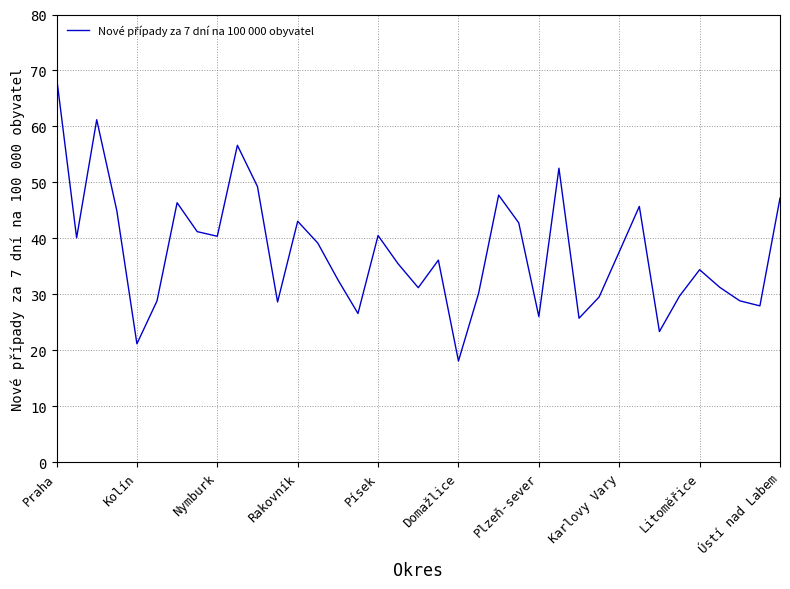

What is the maximum value shown in the chart?

68.8